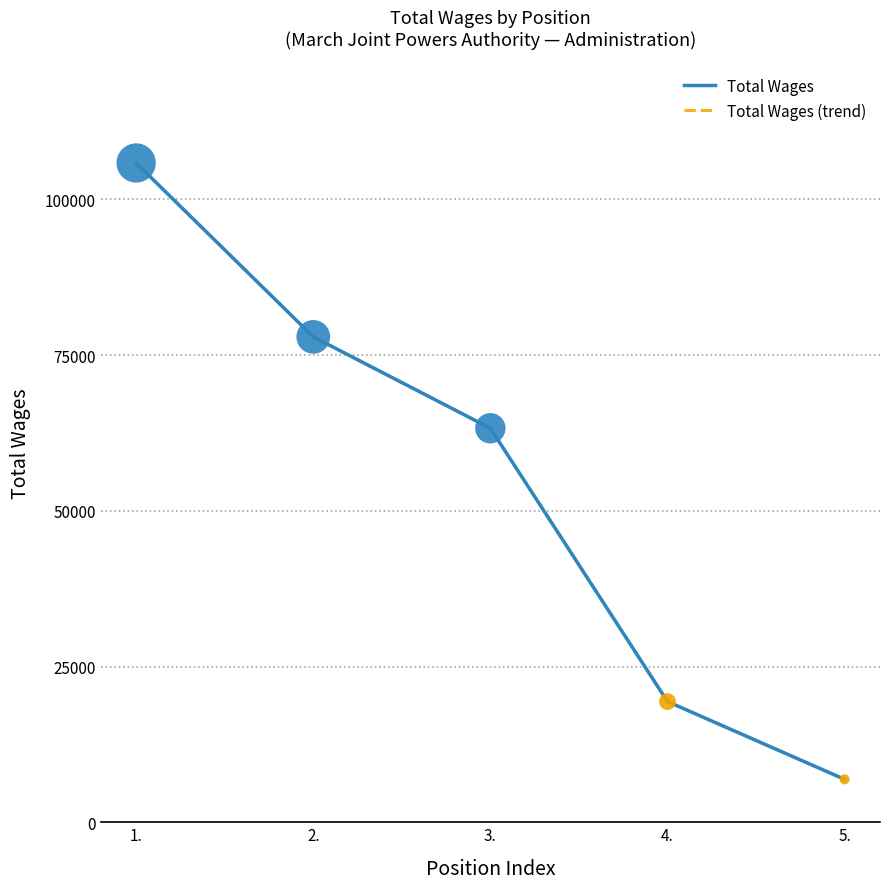

Is the value of Total Wages (trend) at 5. greater than the value of Total Wages at 3.?

No